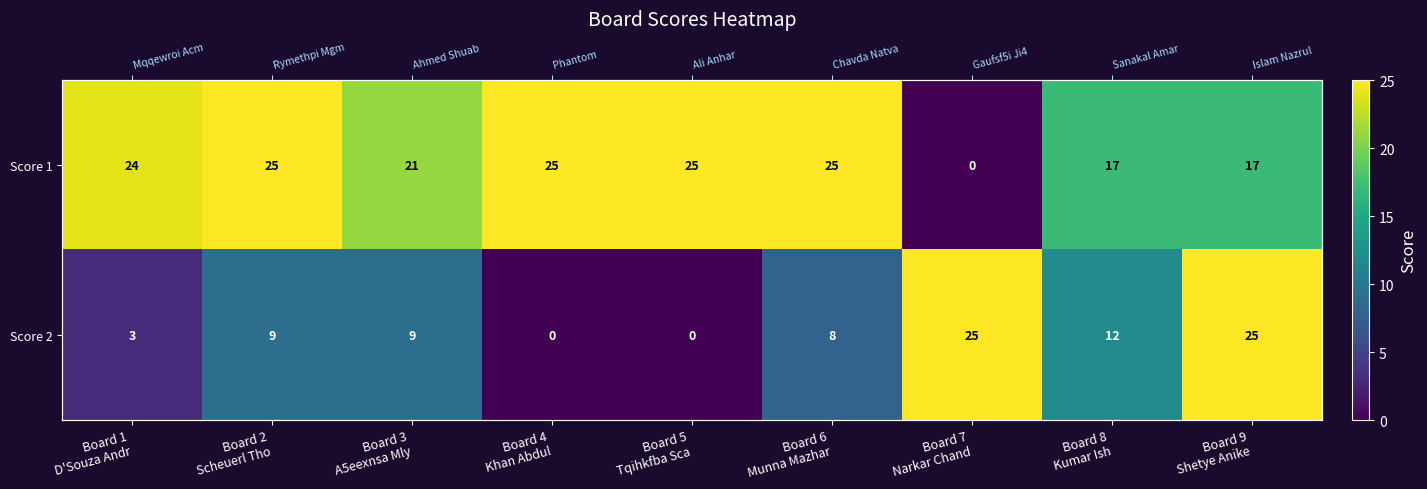

What is the maximum value shown in the chart?

25